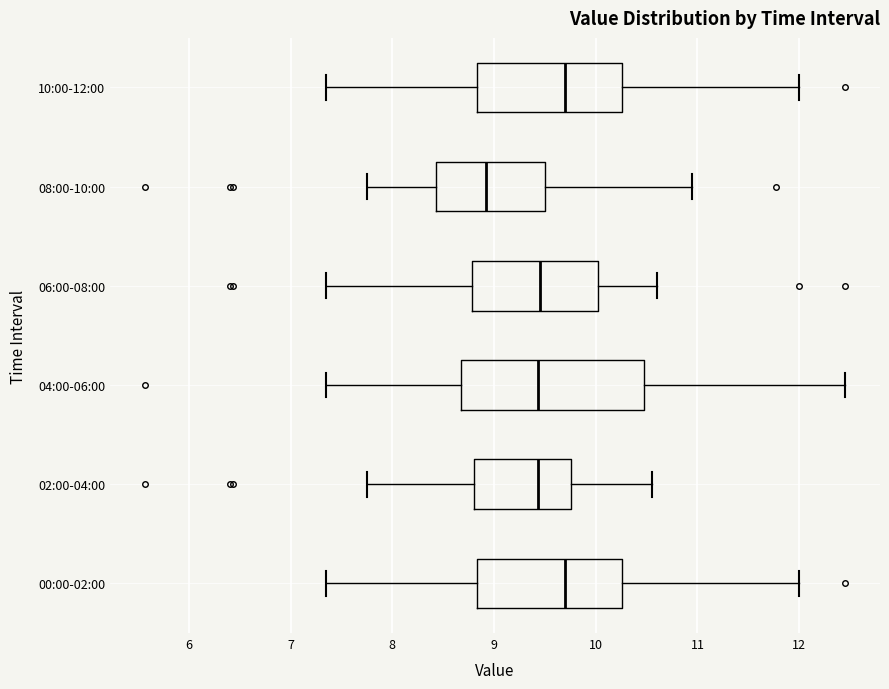

Reading bottom to top, transcribe this box plot: for each box, give where its median line is, the range the box spans, and where its two whiskers end, as read against the x-axis. The values are not printed on the chart, so give them approximately, as read against the axis.

00:00-02:00: median 9.7, box 8.8 to 10.3, whiskers 7.4 to 12.0
02:00-04:00: median 9.4, box 8.8 to 9.8, whiskers 7.8 to 10.6
04:00-06:00: median 9.4, box 8.7 to 10.5, whiskers 7.4 to 12.5
06:00-08:00: median 9.5, box 8.8 to 10.0, whiskers 7.4 to 10.6
08:00-10:00: median 8.9, box 8.4 to 9.5, whiskers 7.8 to 11.0
10:00-12:00: median 9.7, box 8.8 to 10.3, whiskers 7.4 to 12.0